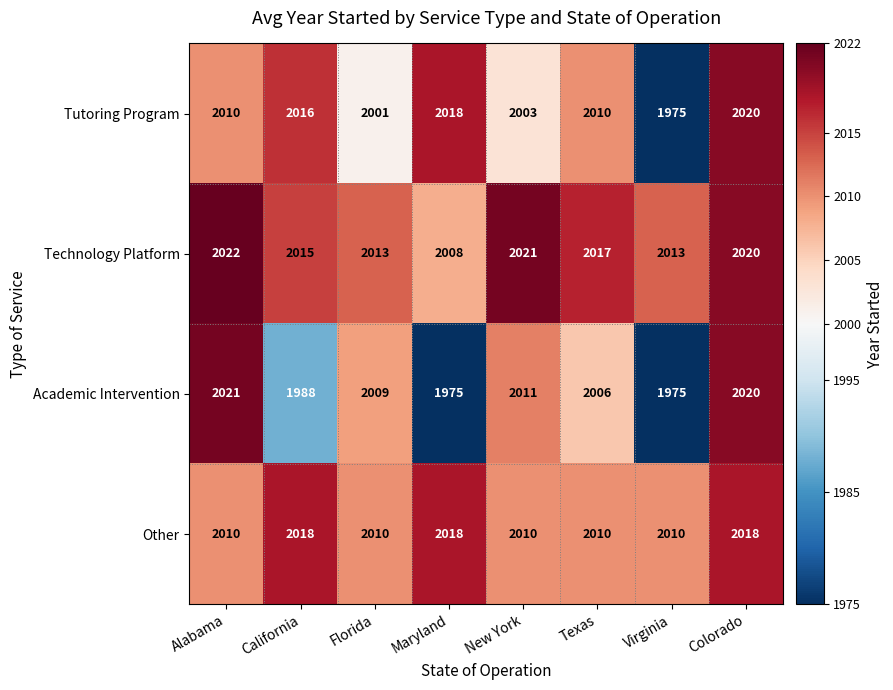

Which series has the largest range (max minus min)?

Academic Intervention